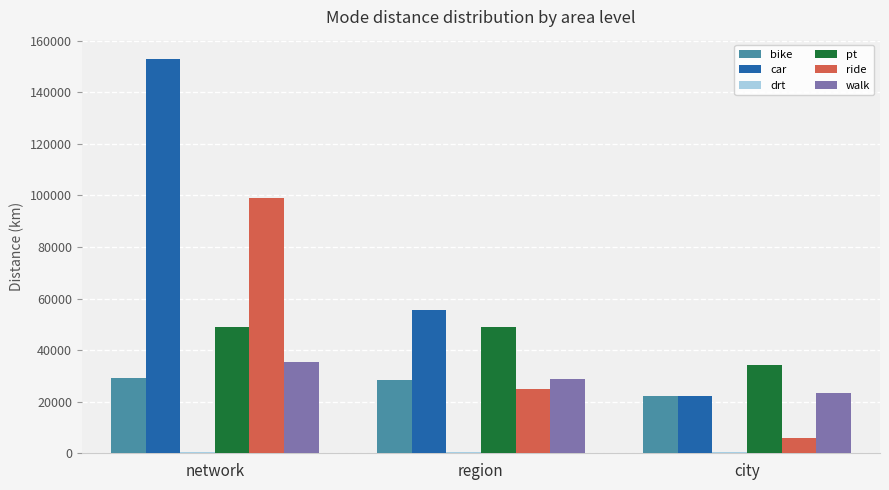

Which series changed the most between region and city?

car